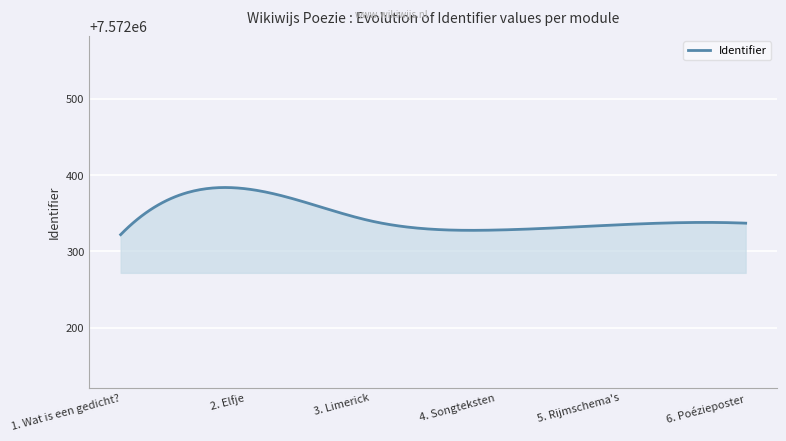

What is the smallest value displayed?

7572322.0